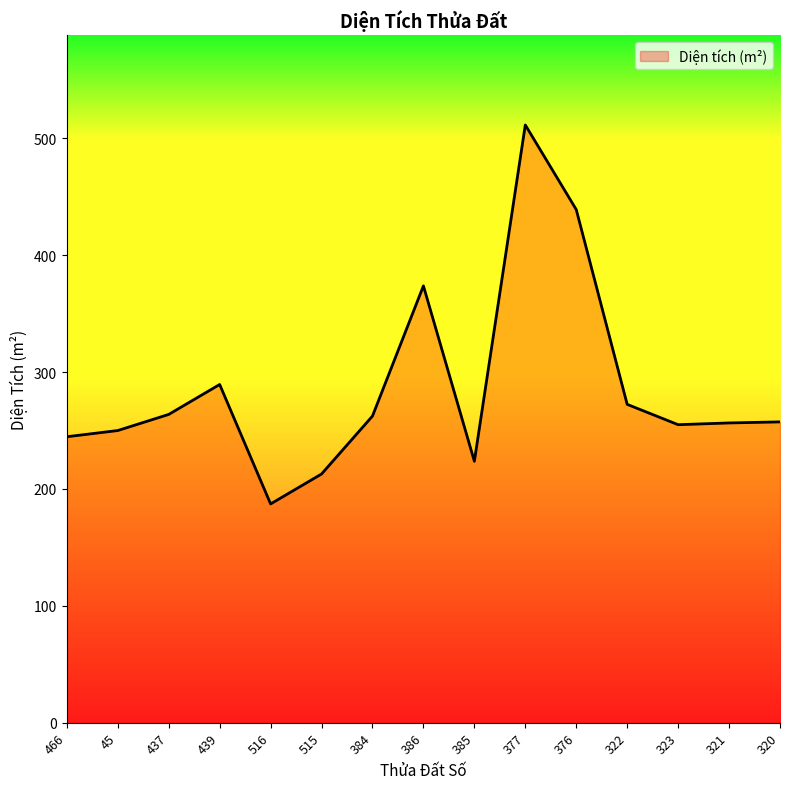

What position from the left is 377?

10